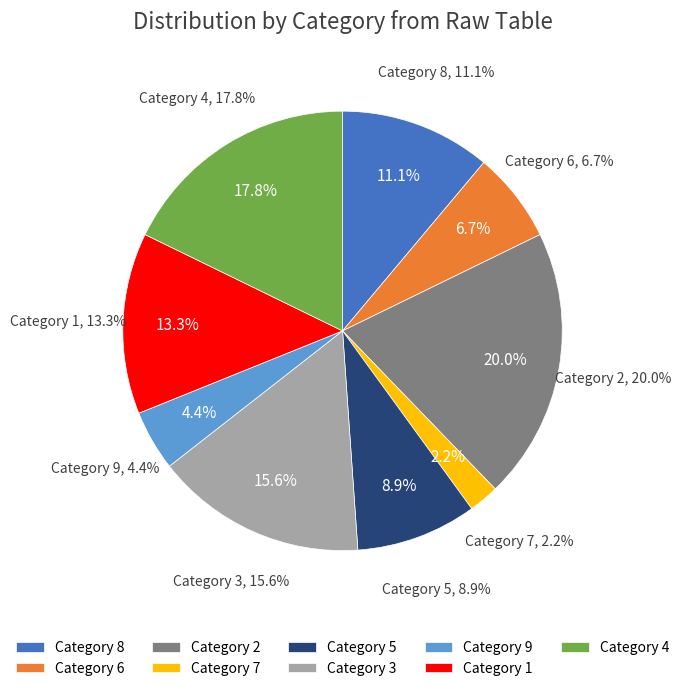

Is there any slice that represents more than half of the pie?

No